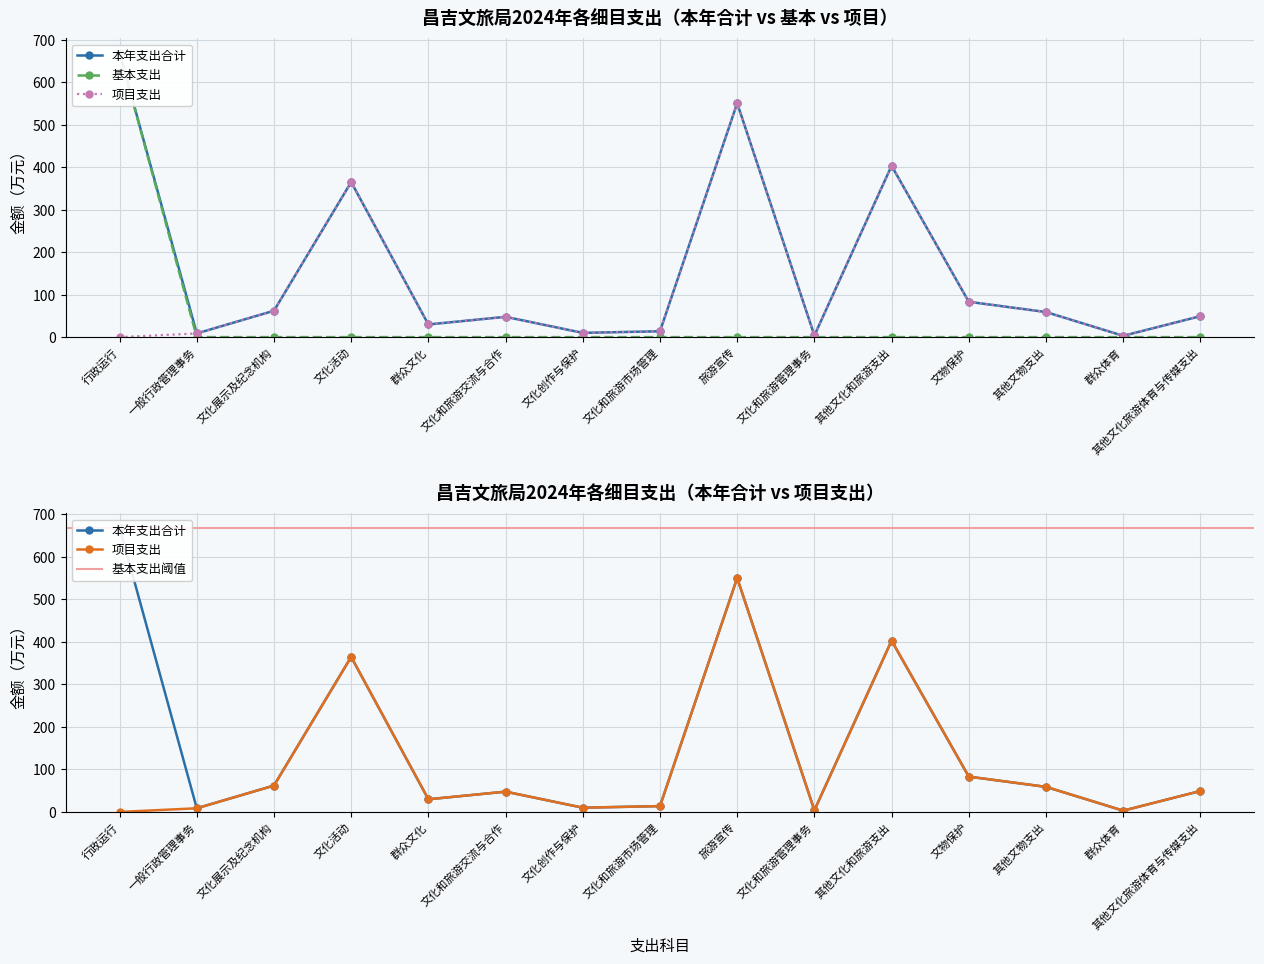

Reading left to right, extract all data points from this chart.

本年支出合计: 行政运行=669.3	一般行政管理事务=8.7	文化展示及纪念机构=62.1	文化活动=364.9	群众文化=29.8	文化和旅游交流与合作=47.8	文化创作与保护=10.0	文化和旅游市场管理=13.8	旅游宣传=550.5	文化和旅游管理事务=3.9	其他文化和旅游支出=403.1	文物保护=83.1	其他文物支出=59.0	群众体育=3.1	其他文化旅游体育与传媒支出=49.3
基本支出: 行政运行=669.3	一般行政管理事务=0.0	文化展示及纪念机构=0.0	文化活动=0.0	群众文化=0.0	文化和旅游交流与合作=0.0	文化创作与保护=0.0	文化和旅游市场管理=0.0	旅游宣传=0.0	文化和旅游管理事务=0.0	其他文化和旅游支出=0.0	文物保护=0.0	其他文物支出=0.0	群众体育=0.0	其他文化旅游体育与传媒支出=0.0
项目支出: 行政运行=0.0	一般行政管理事务=8.7	文化展示及纪念机构=62.1	文化活动=364.9	群众文化=29.8	文化和旅游交流与合作=47.8	文化创作与保护=10.0	文化和旅游市场管理=13.8	旅游宣传=550.5	文化和旅游管理事务=3.9	其他文化和旅游支出=403.1	文物保护=83.1	其他文物支出=59.0	群众体育=3.1	其他文化旅游体育与传媒支出=49.3